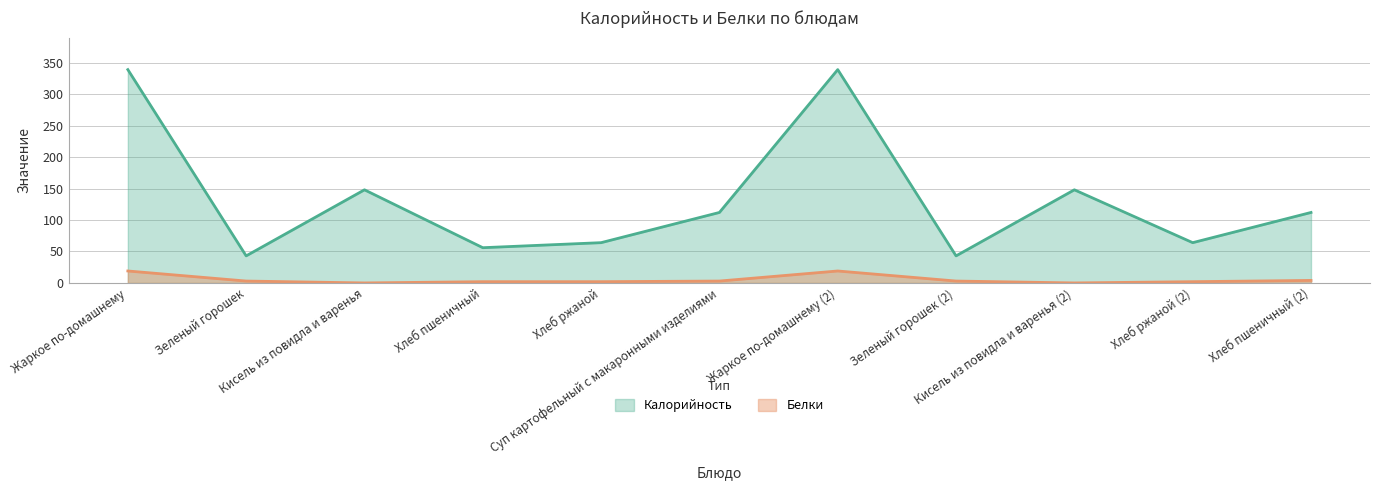

What is the difference between the second highest and second lowest values in the Калорийность series?

296